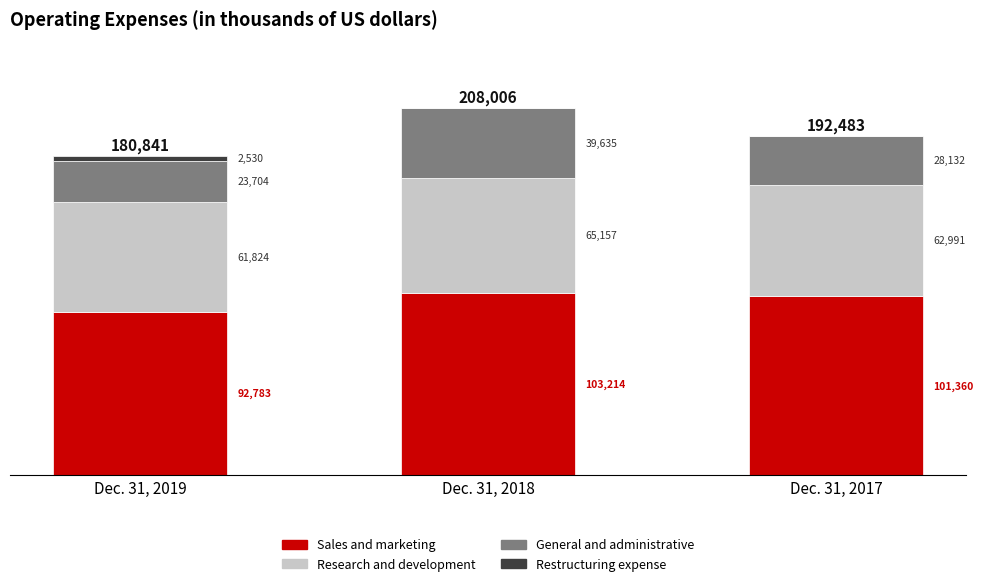

Reading left to right, what are the values for Sales and marketing?

Dec. 31, 2019=92783	Dec. 31, 2018=103214	Dec. 31, 2017=101360